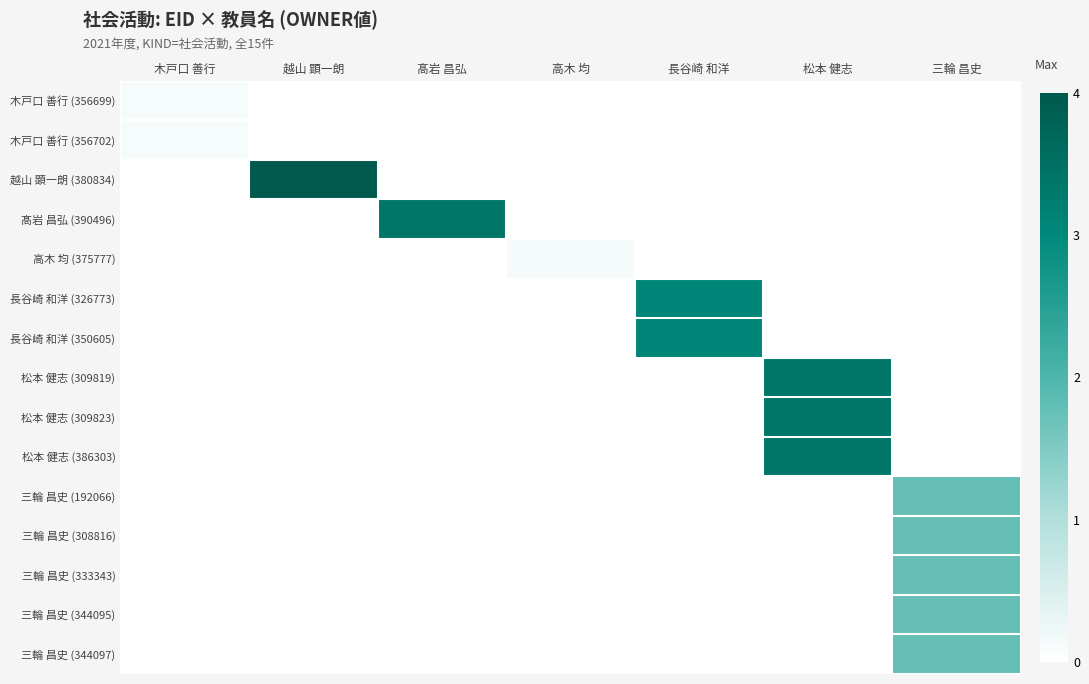

What is the spread (max minus min) of values at 長谷崎 和洋?

3.0